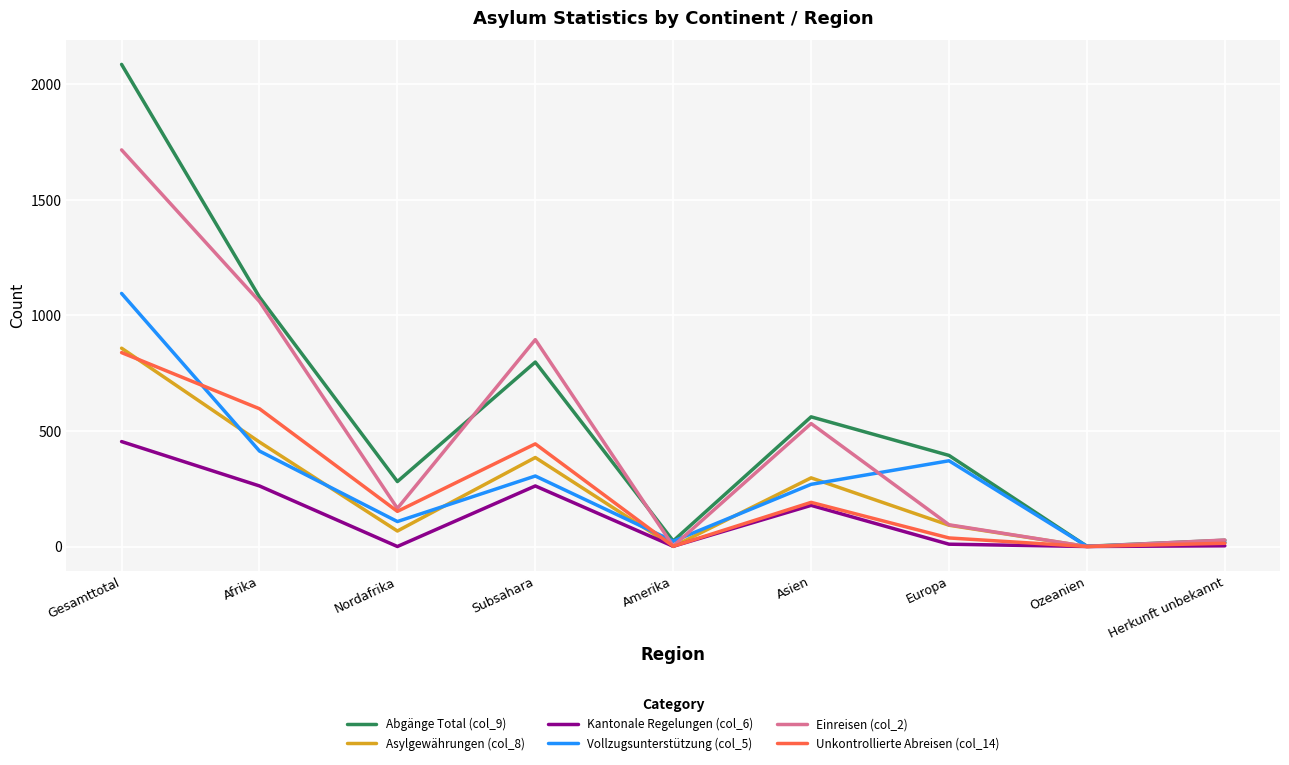

What is the total value across all series at Subsahara?

3089